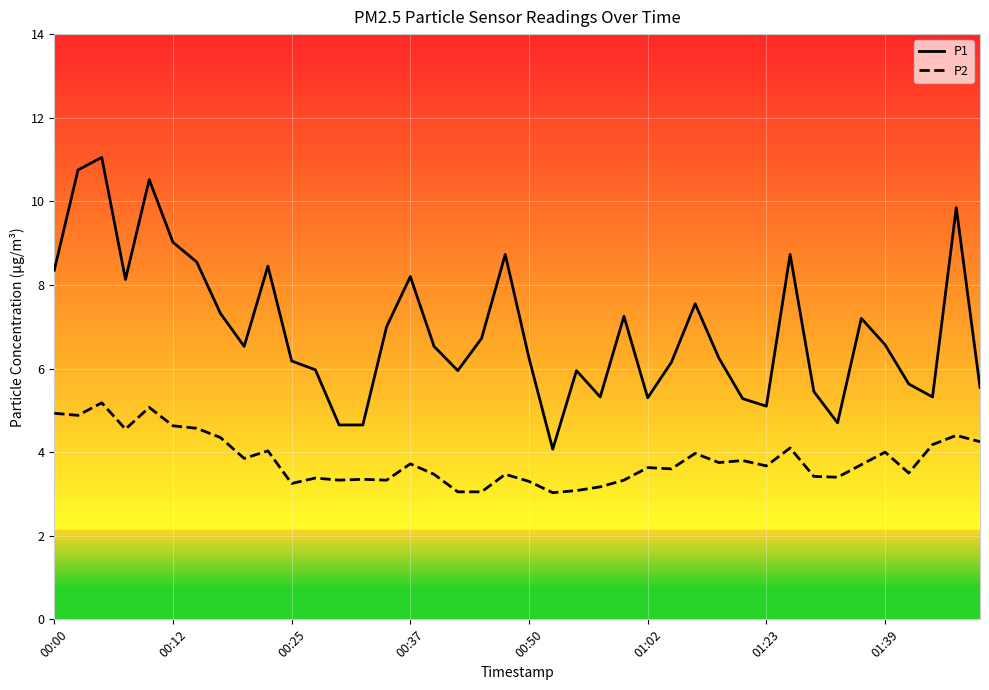

True or false: P1 and P2 intersect in this chart.

False